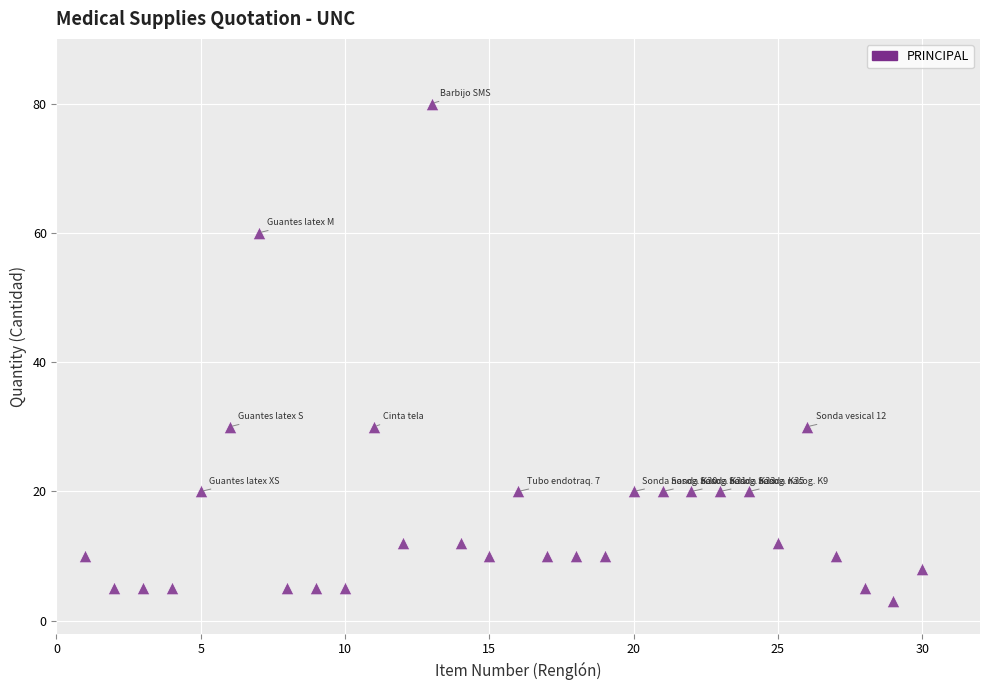

What is the range of Y values (max minus min)?

77